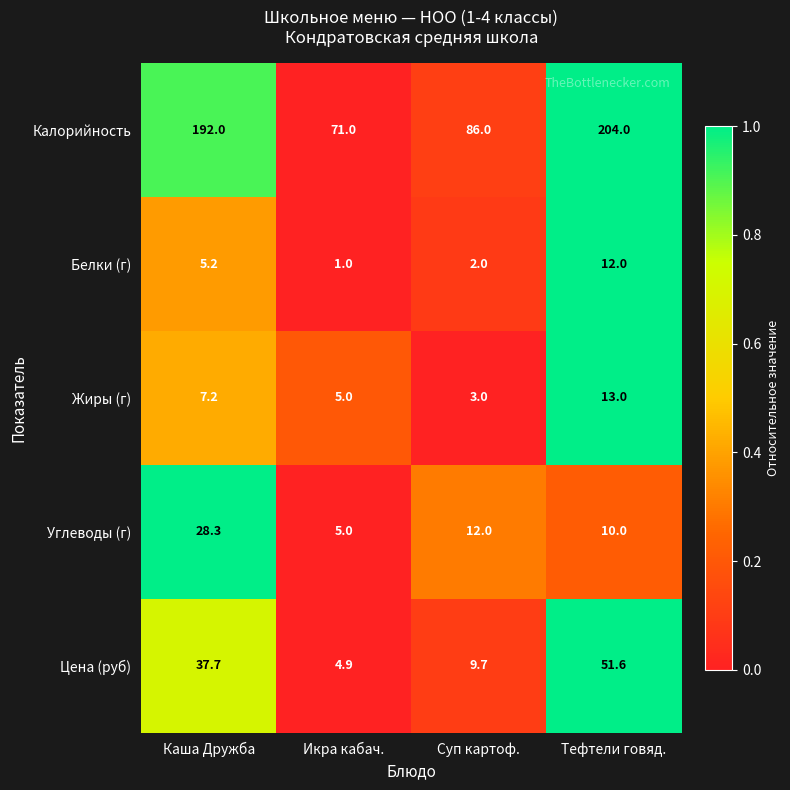

What is the sum of all Углеводы (г) values?

55.3